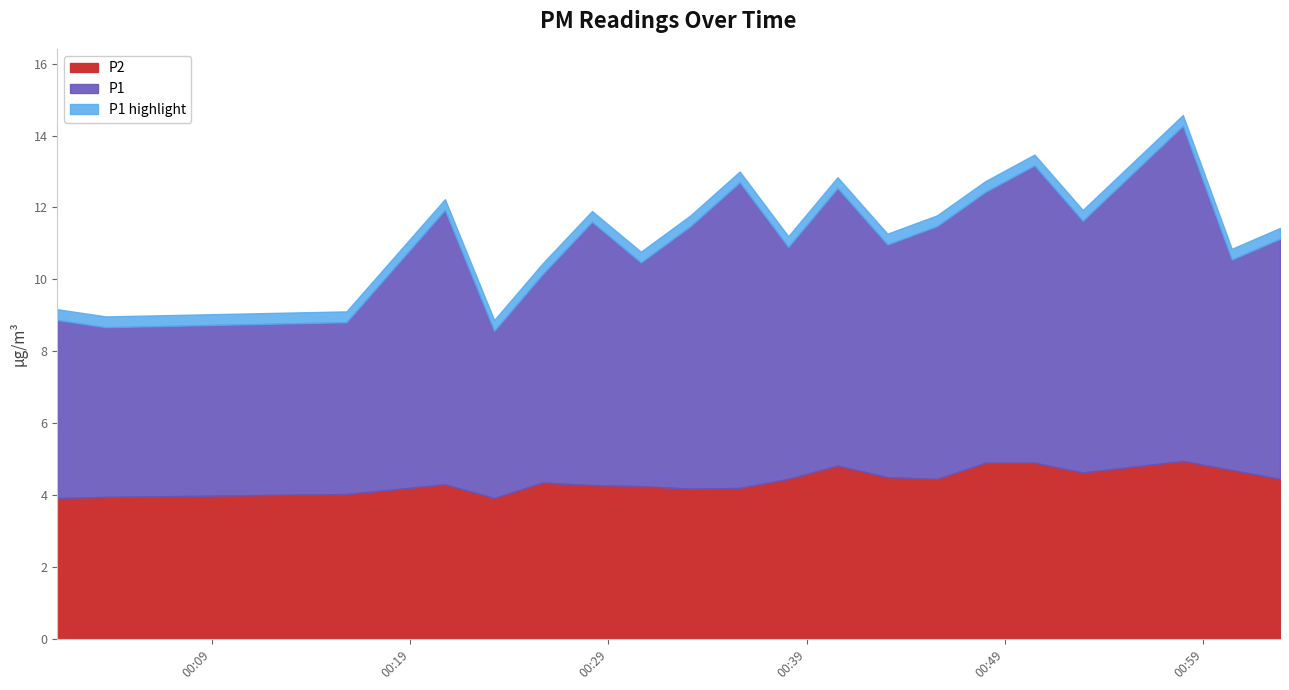

What is the difference between the maximum and minimum values in the P2 series?

1.0